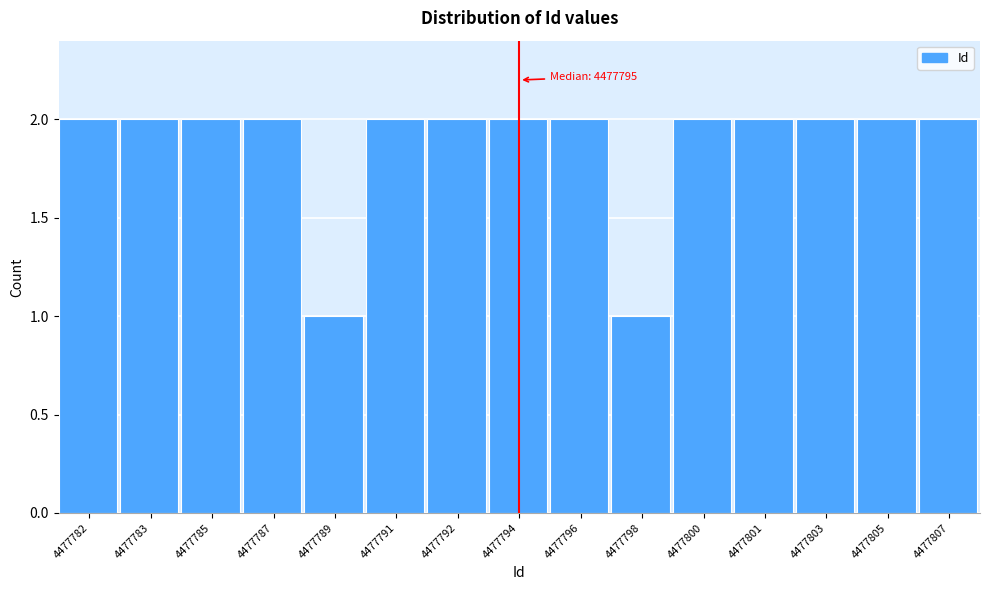

Reading right to left, transcribe all the data shown in this chart.

2	2	2	2	2	1	2	2	2	2	1	2	2	2	2